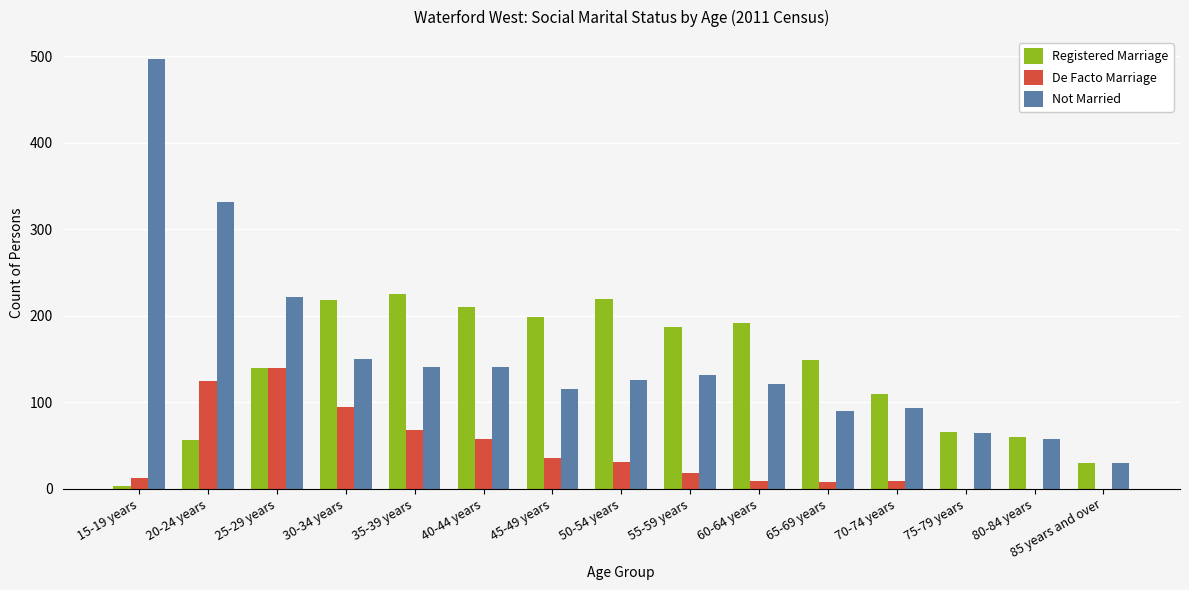

Count the number of categories in the chart.

15